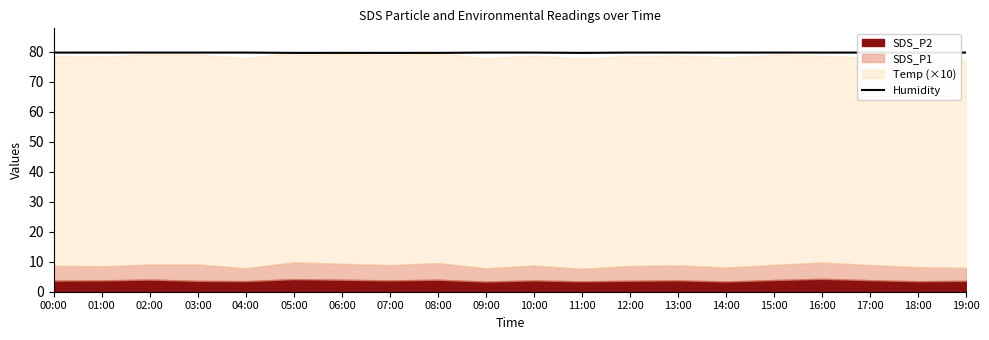

How many points are lower than both their immediate neighbors (excluding endpoints)?

1